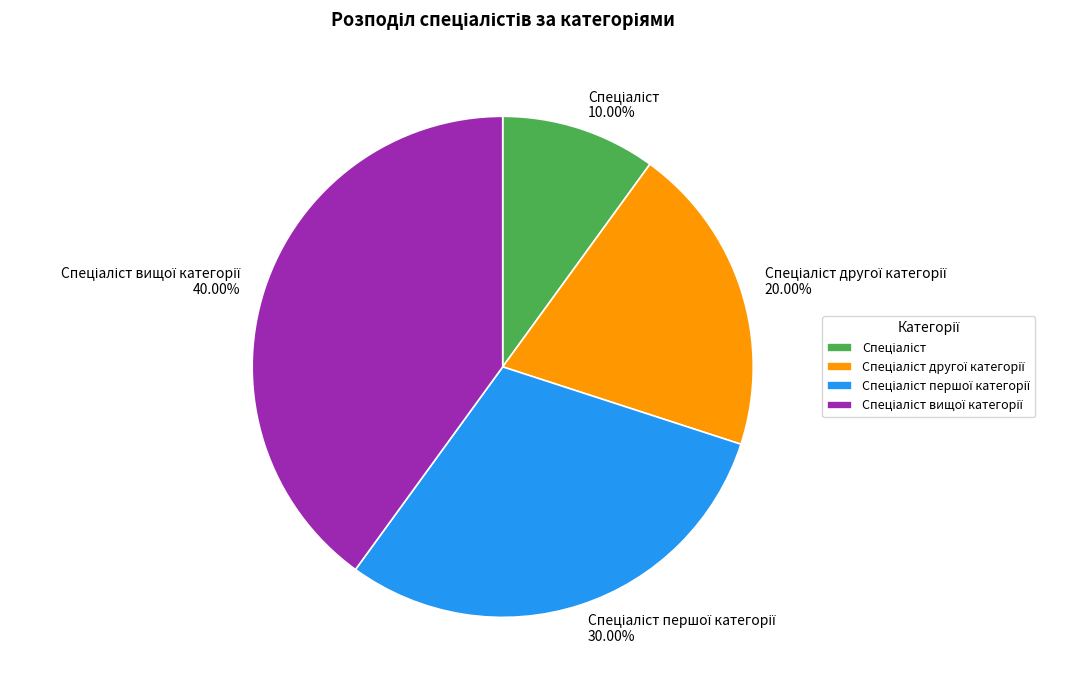

Does any single category account for the majority?

No